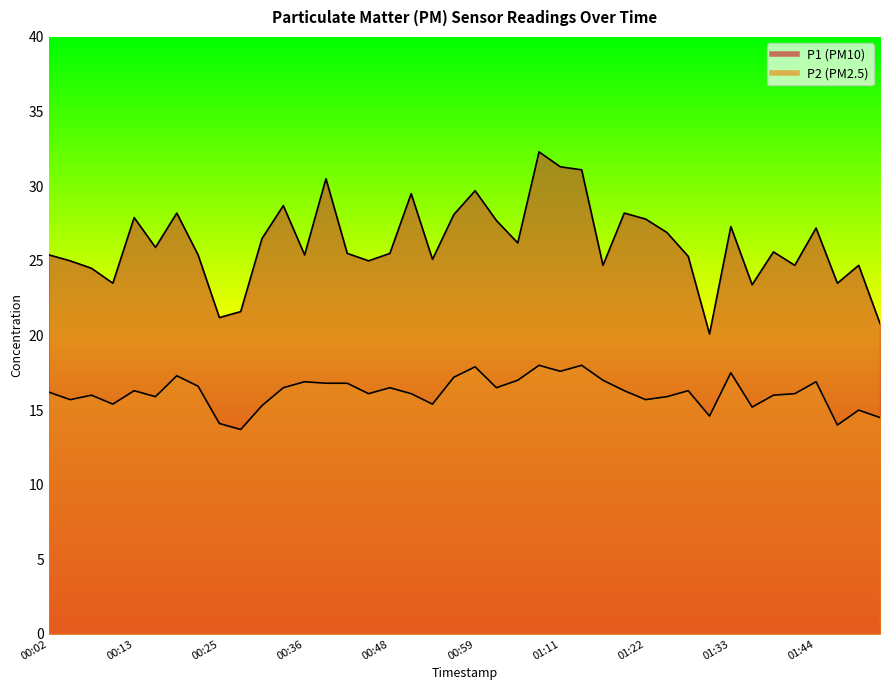

The P2 series shows 16.1 at 00:45. True or false?

True